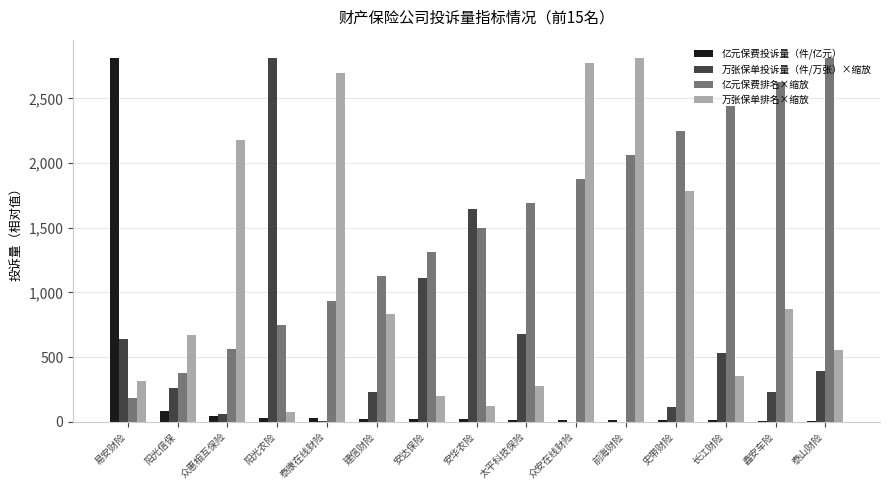

What is the sum of all 万张保单排名×缩放 values?

16527.2